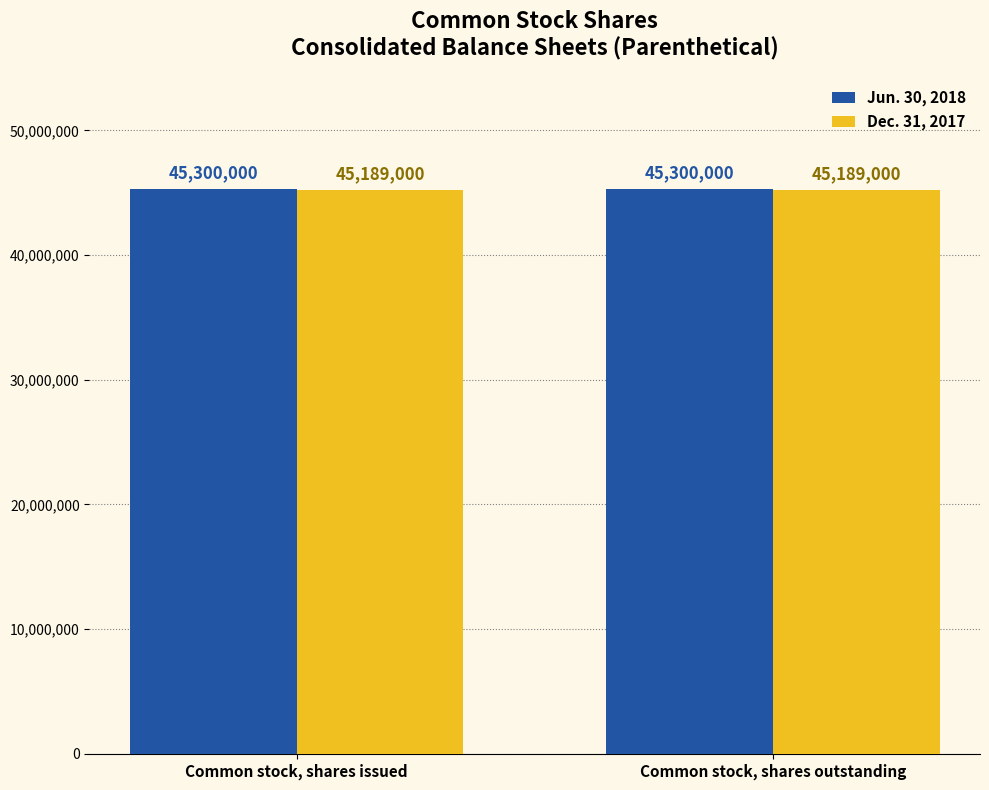

The Jun. 30, 2018 series shows 10068249 at Common stock, shares issued. True or false?

False